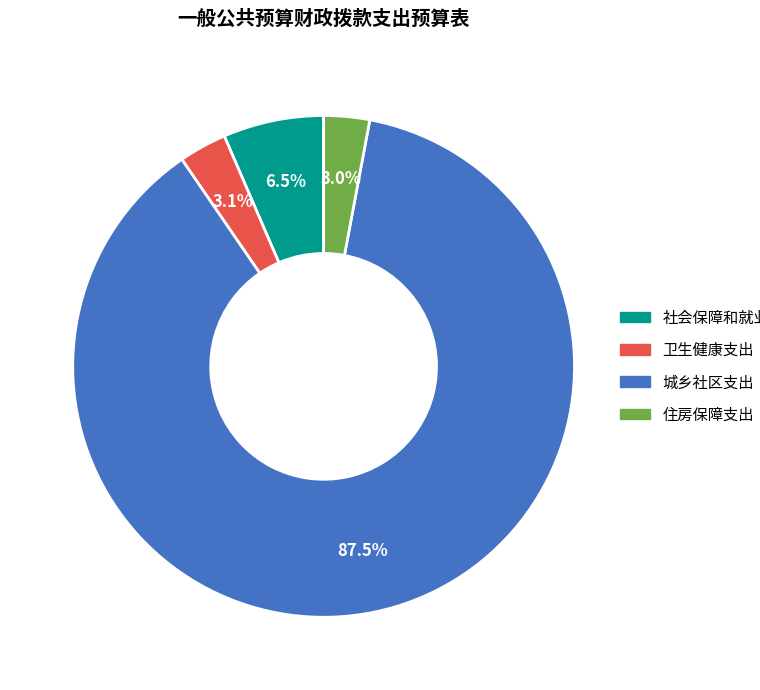

Which slice represents more than half of the pie?

城乡社区支出